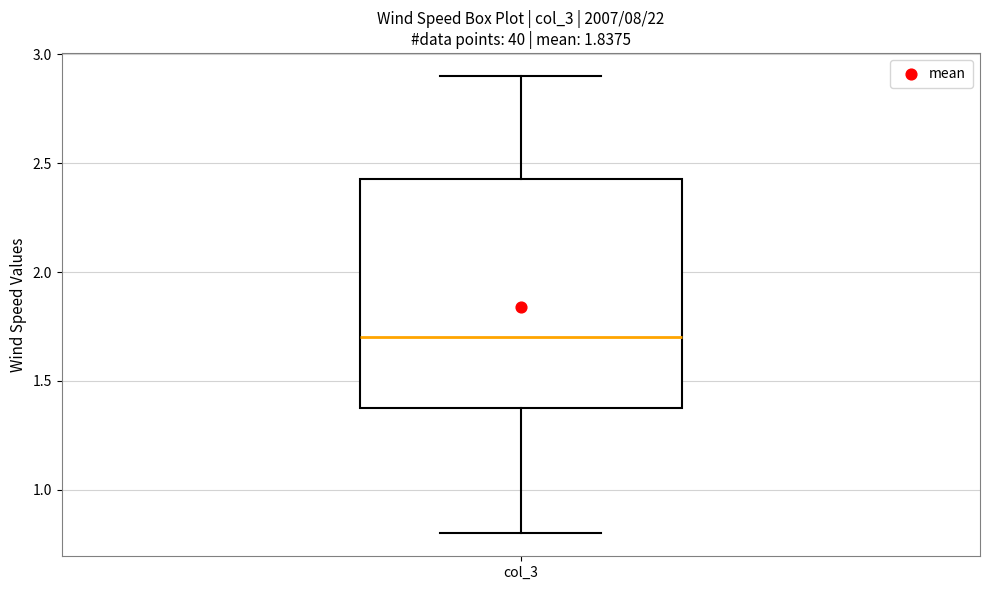

Transcribe this box plot: give where the median line is, the range the box spans, and where the two whiskers end, as read against the y-axis. The values are not printed on the chart, so give them approximately, as read against the axis.

median 1.70, box 1.40 to 2.45, whiskers 0.80 to 2.90